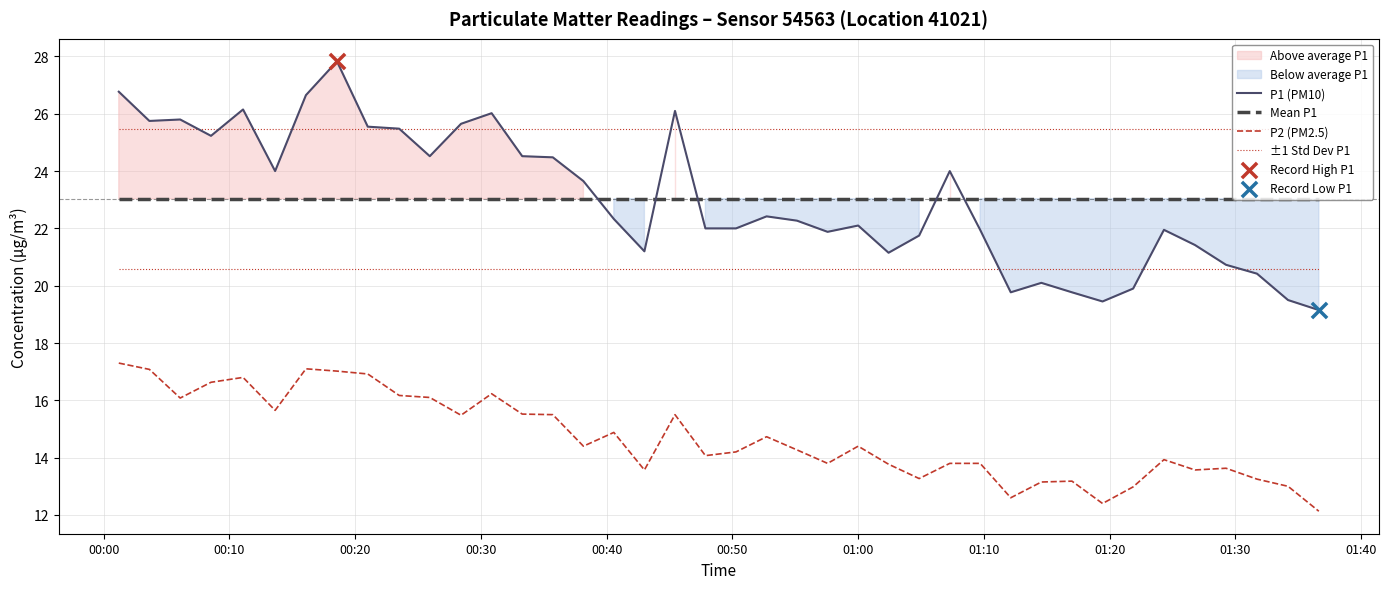

True or false: P2 (PM2.5) and Mean P1 cross at least once.

False